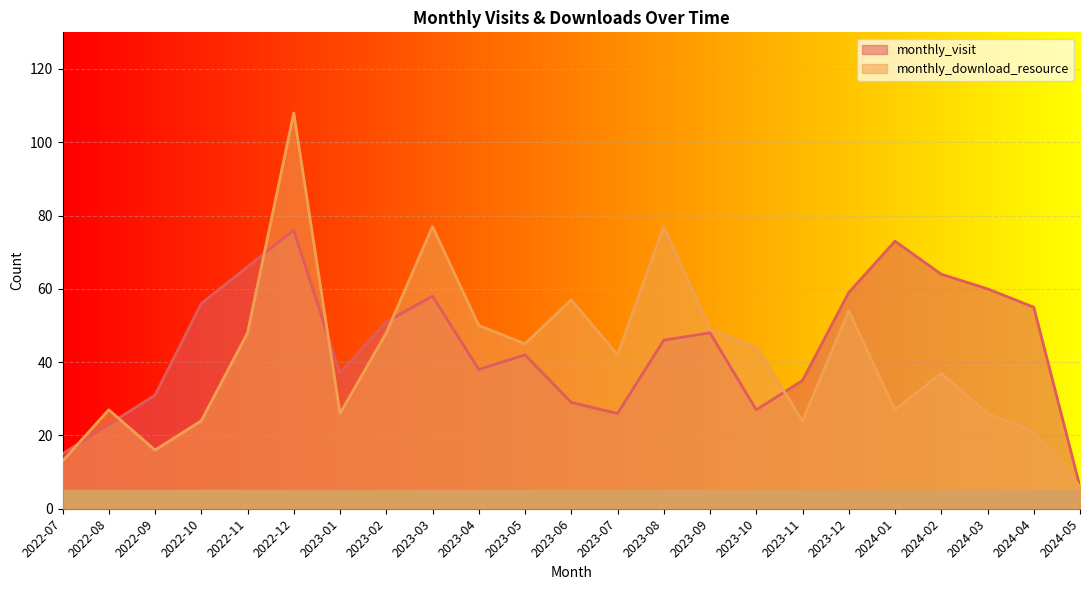

True or false: monthly_visit has a value of 73 at 2024-01.

True